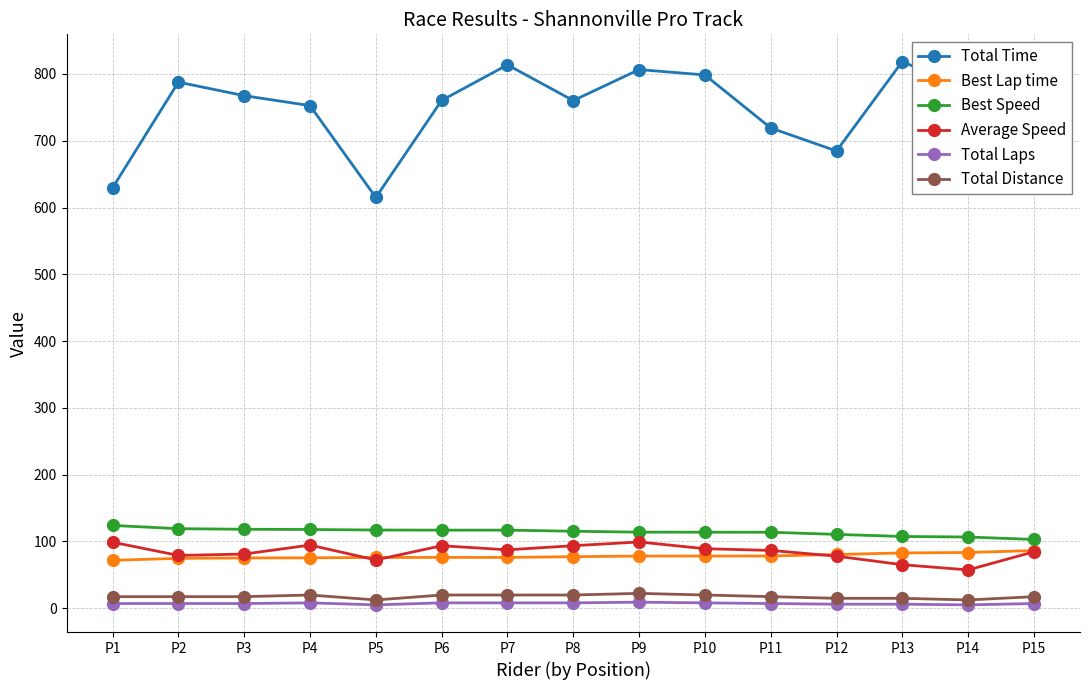

Count the number of categories in the chart.

15